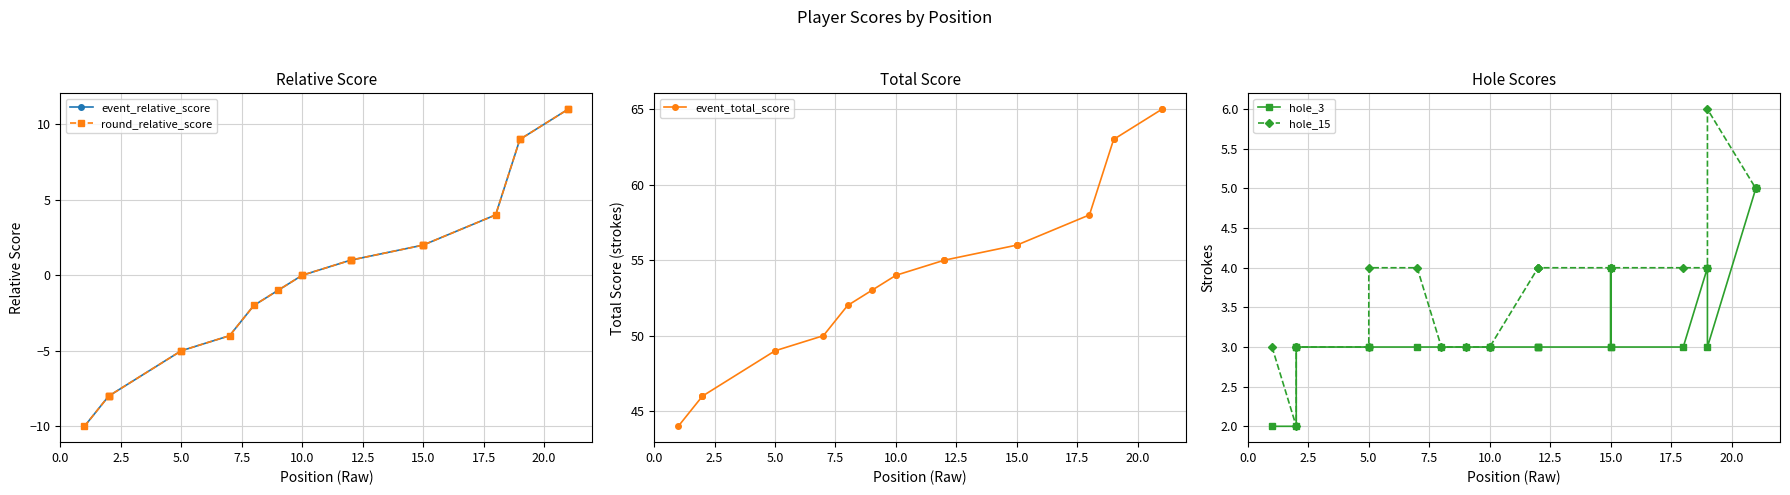

Reading right to left, transcribe all the data shown in this chart.

event_relative_score: 11	11	9	9	4	2	2	2	1	1	1	0	0	-1	-2	-4	-5	-5	-8	-8	-8	-10
round_relative_score: 11	11	9	9	4	2	2	2	1	1	1	0	0	-1	-2	-4	-5	-5	-8	-8	-8	-10
event_total_score: 65	65	63	63	58	56	56	56	55	55	55	54	54	53	52	50	49	49	46	46	46	44
hole_3: 5	5	3	4	3	3	4	3	3	3	3	3	3	3	3	3	3	3	3	3	2	2
hole_15: 5	5	6	4	4	4	4	4	4	4	4	3	3	3	3	4	4	3	3	3	2	3